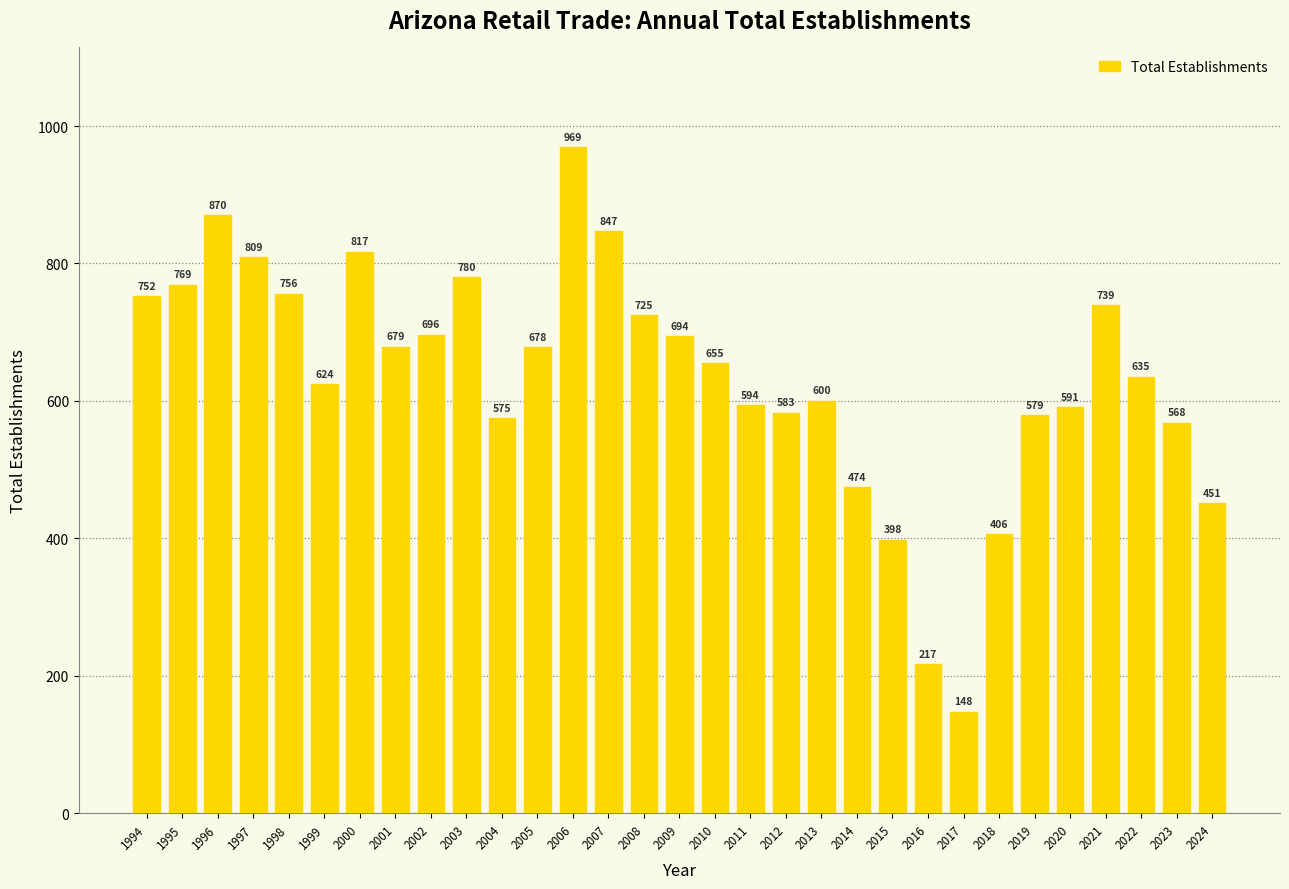

Reading left to right, extract all data points from this chart.

1994=752	1995=769	1996=870	1997=809	1998=756	1999=624	2000=817	2001=679	2002=696	2003=780	2004=575	2005=678	2006=969	2007=847	2008=725	2009=694	2010=655	2011=594	2012=583	2013=600	2014=474	2015=398	2016=217	2017=148	2018=406	2019=579	2020=591	2021=739	2022=635	2023=568	2024=451